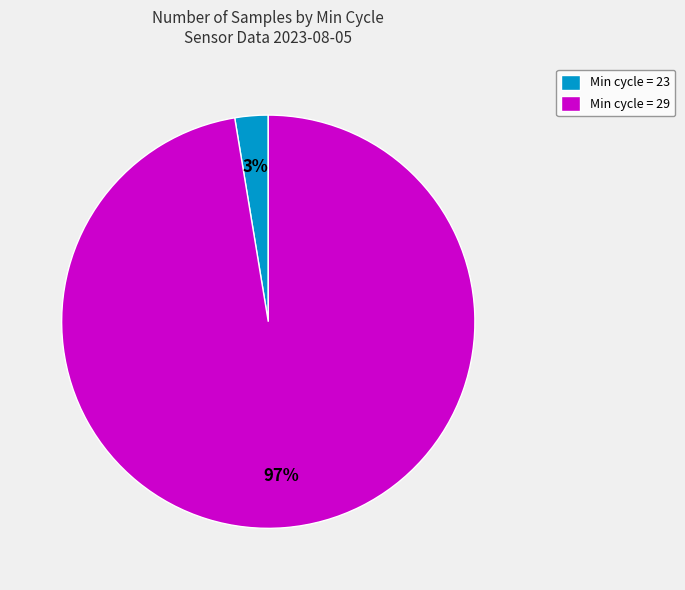

To the nearest percent, what percentage of the pie is Min cycle = 29?

97%